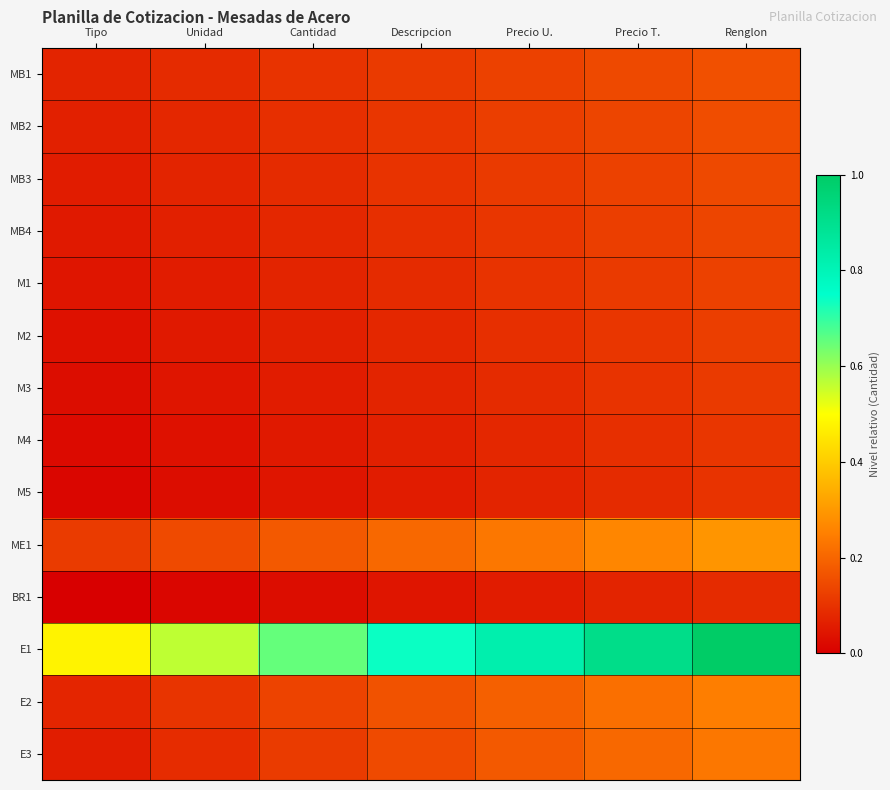

Which category has the lowest value across all series?

Tipo